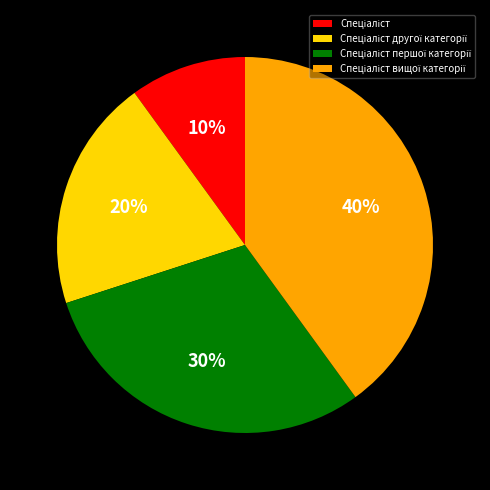

Is there a majority slice in this chart?

No